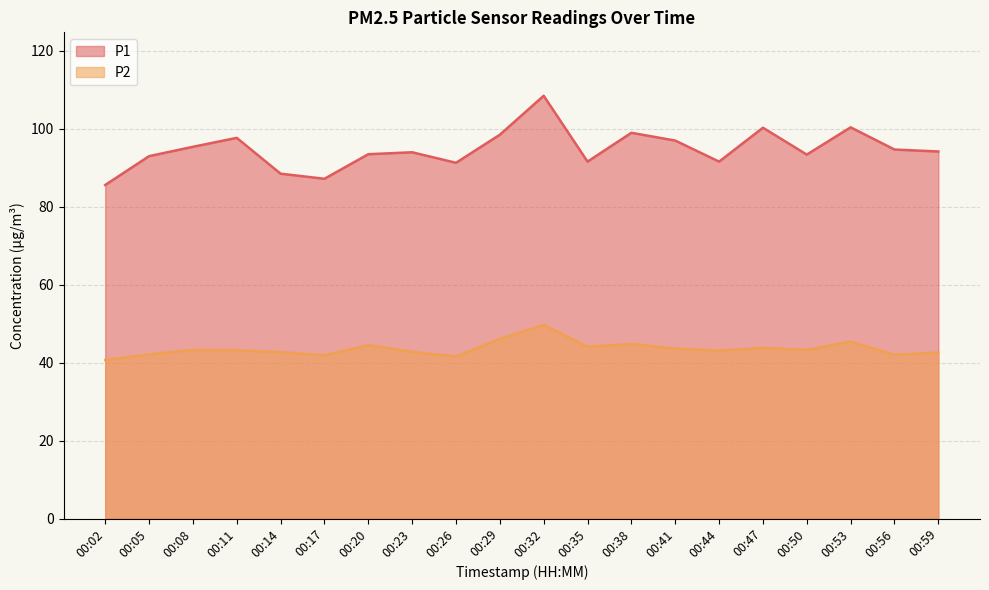

What are all the series names shown in the legend?

P1, P2